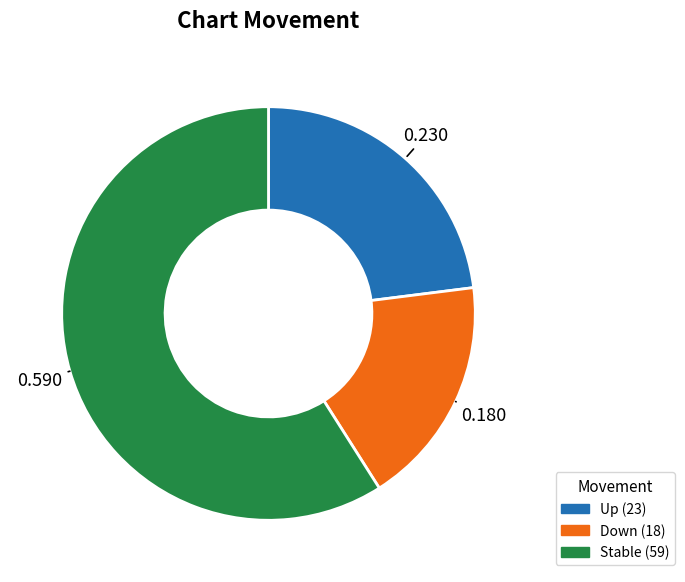

Does any single category account for the majority?

Yes